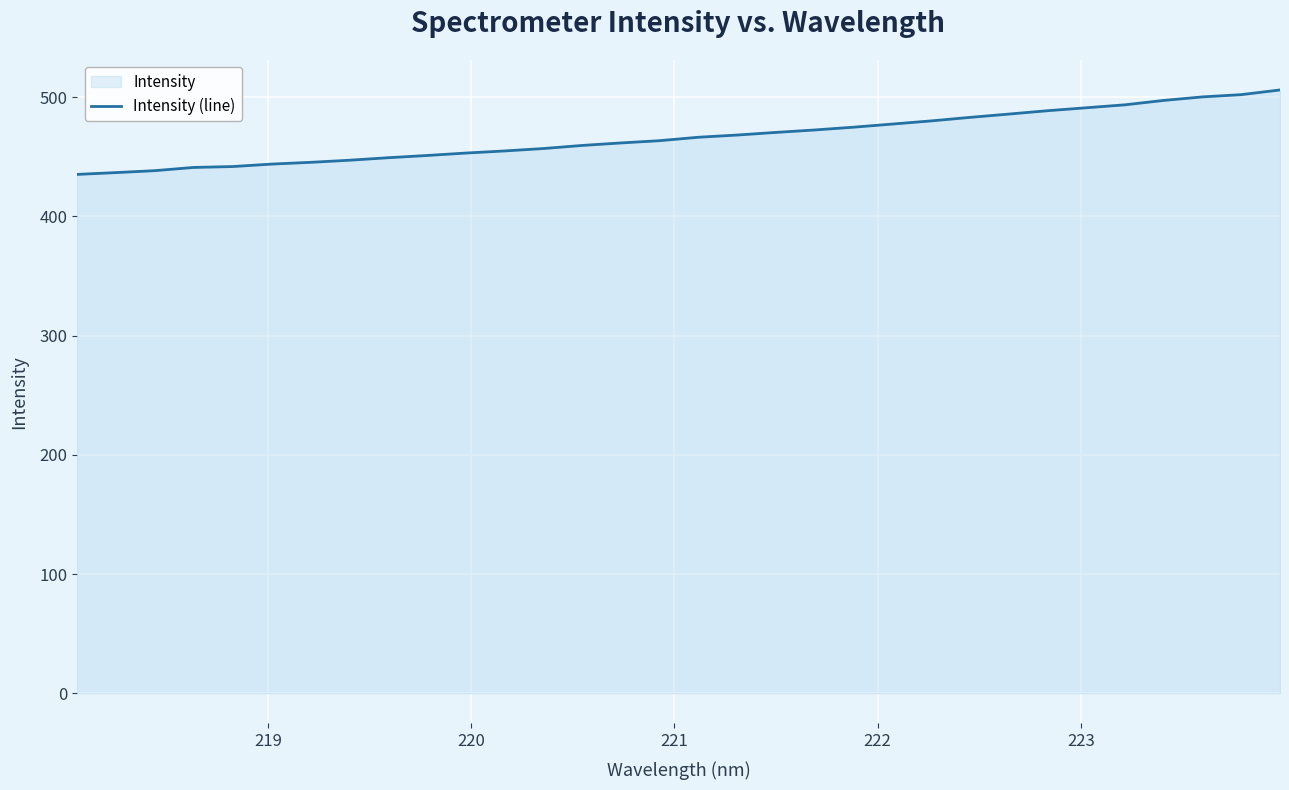

What is the difference between the maximum and minimum values?

70.8